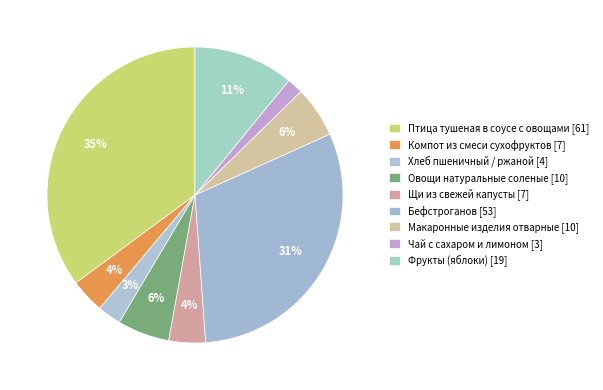

Is it true that Фрукты (яблоки) is 11% of the pie?

True